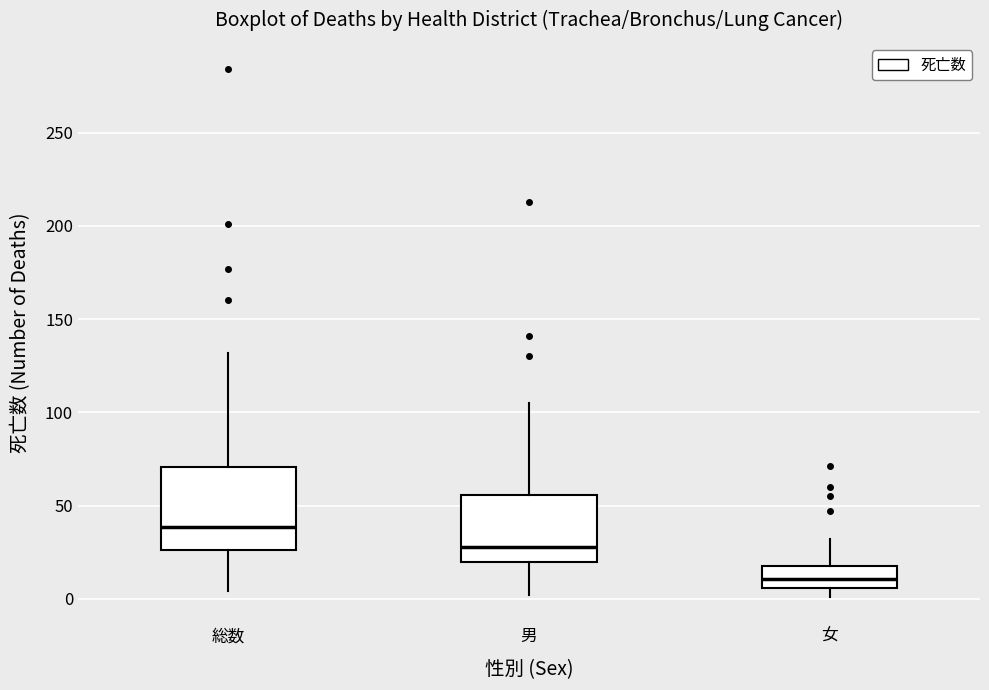

Which box is the tallest, from its lower edge to its upper edge?

総数